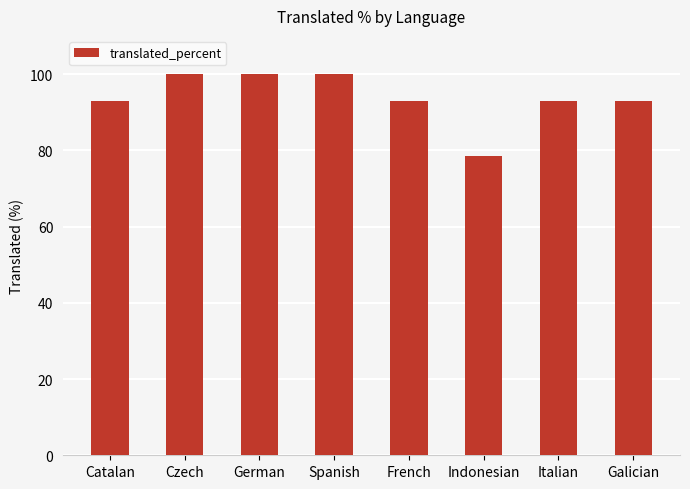

What position from the right is Spanish?

5